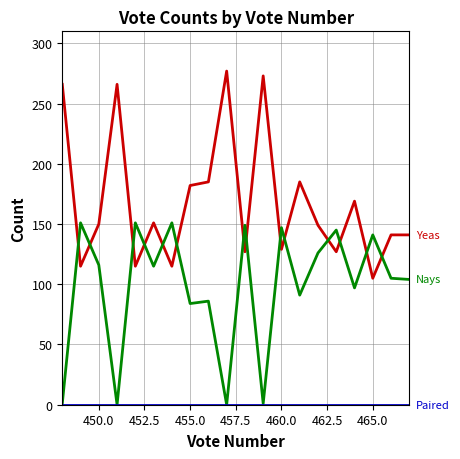

What is the maximum value shown in the chart?

277